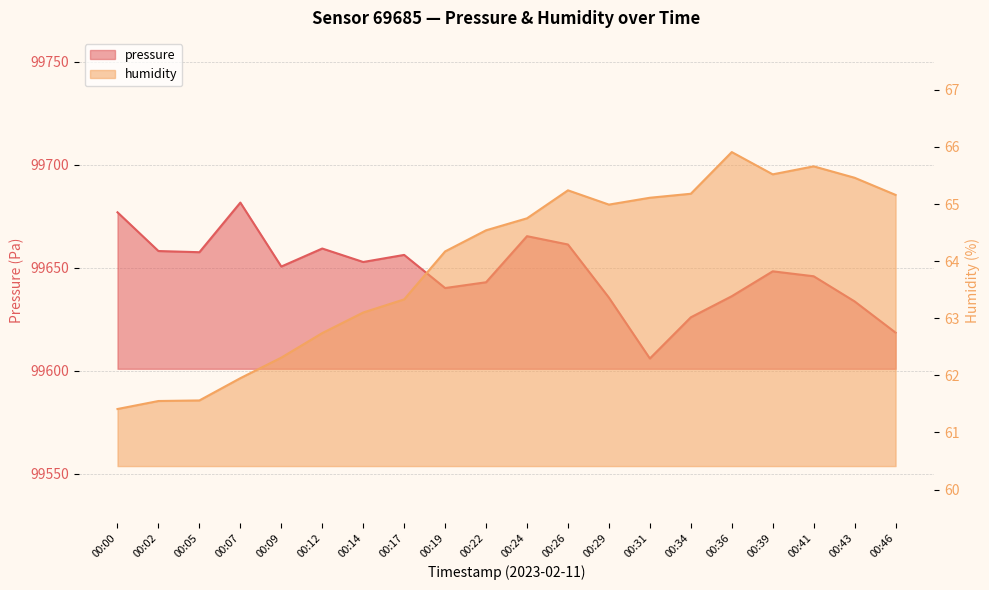

At which category does the chart reach its peak across all series?

00:07